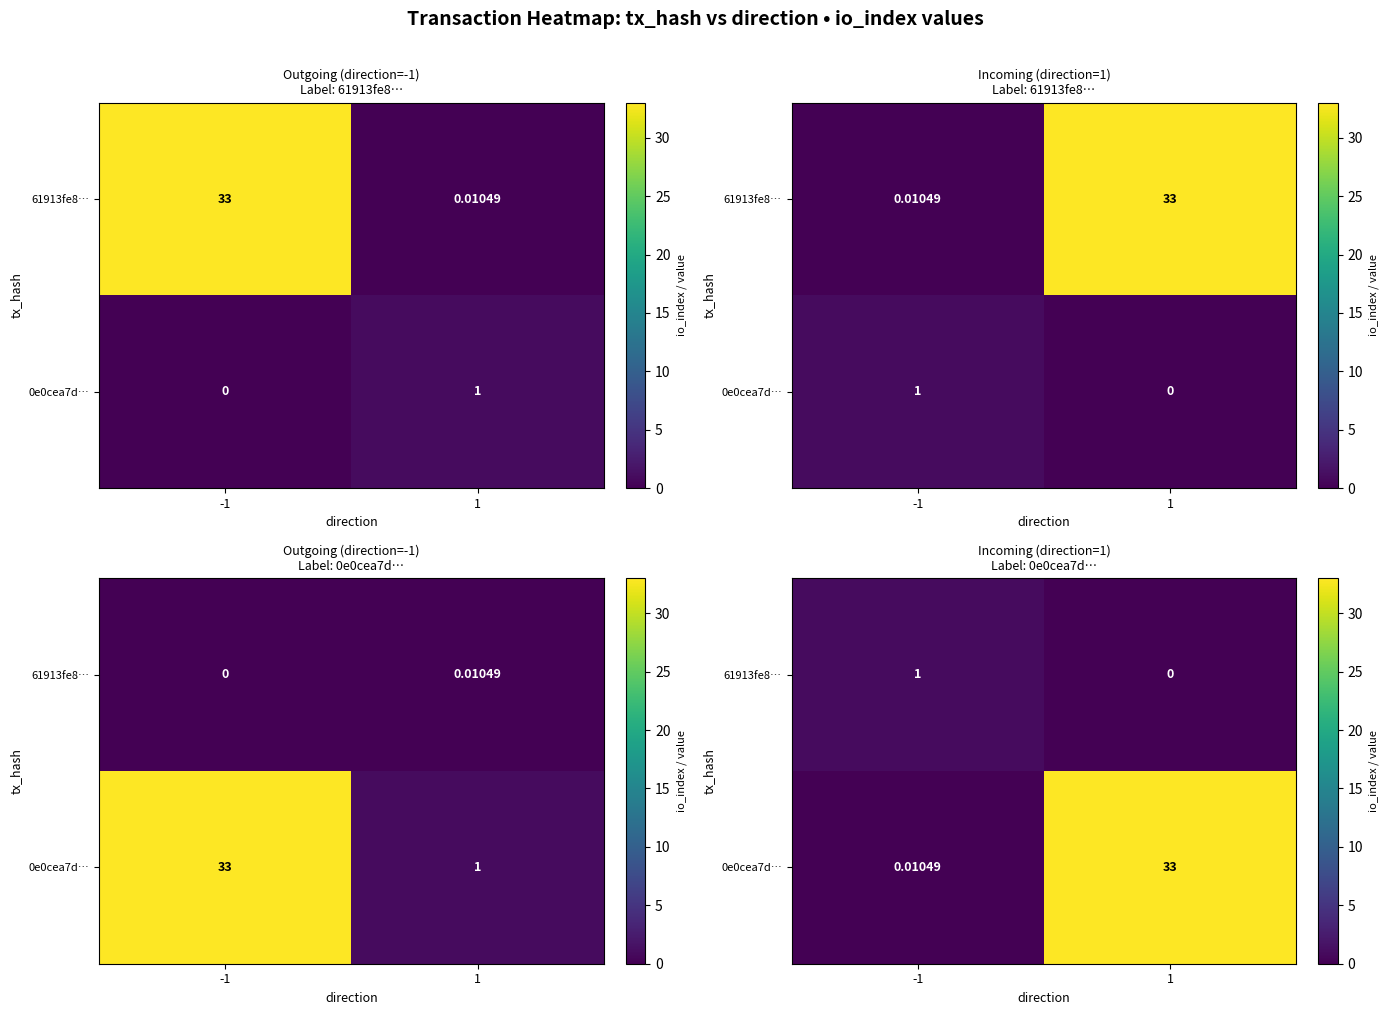

What is the sum of all 0e0cea7d… values?

33.0